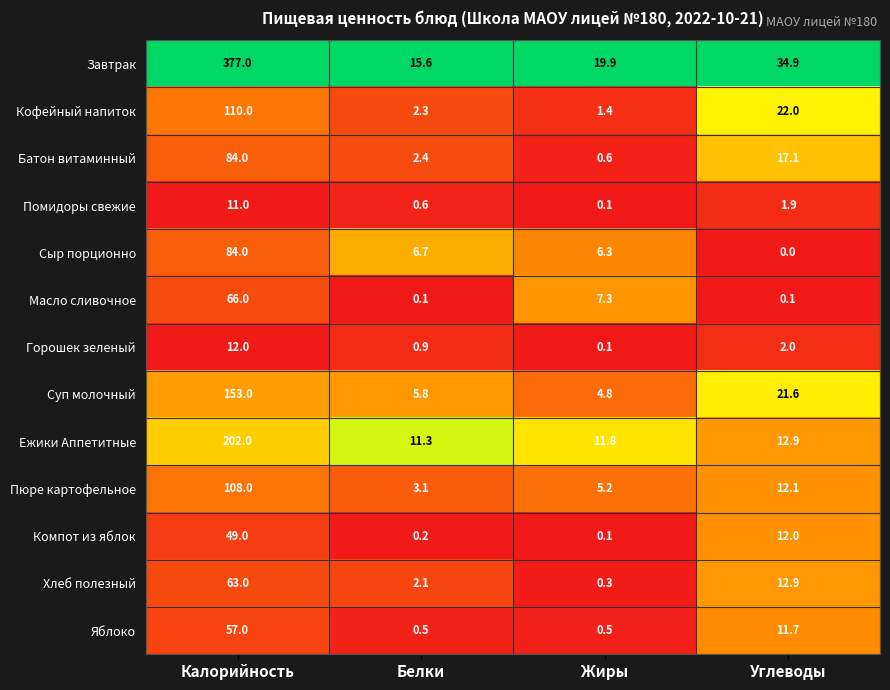

What is the difference between the maximum and minimum values in the Суп молочный series?

148.2